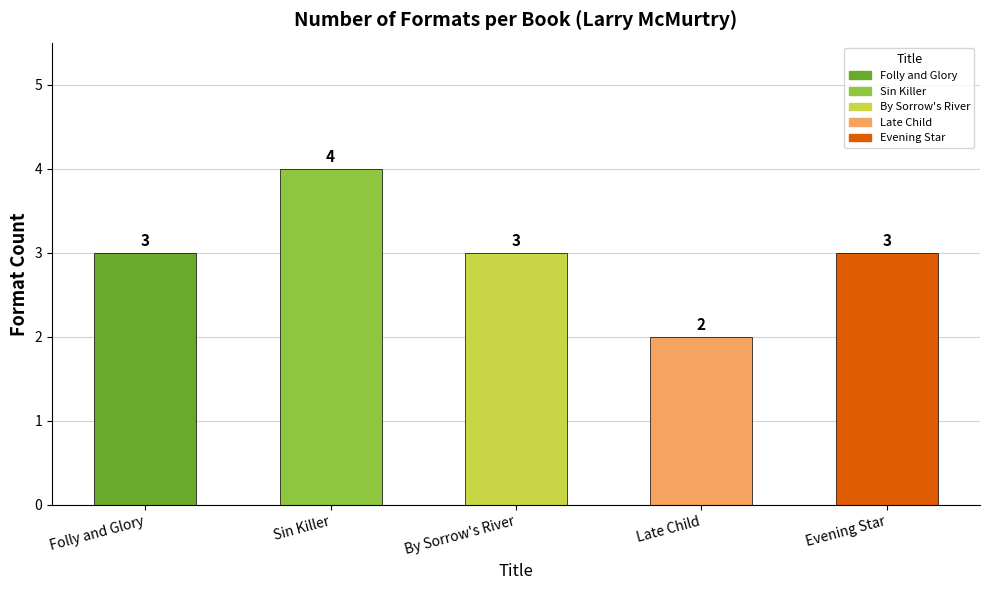

What is the change in value from Sin Killer to Evening Star?

-1